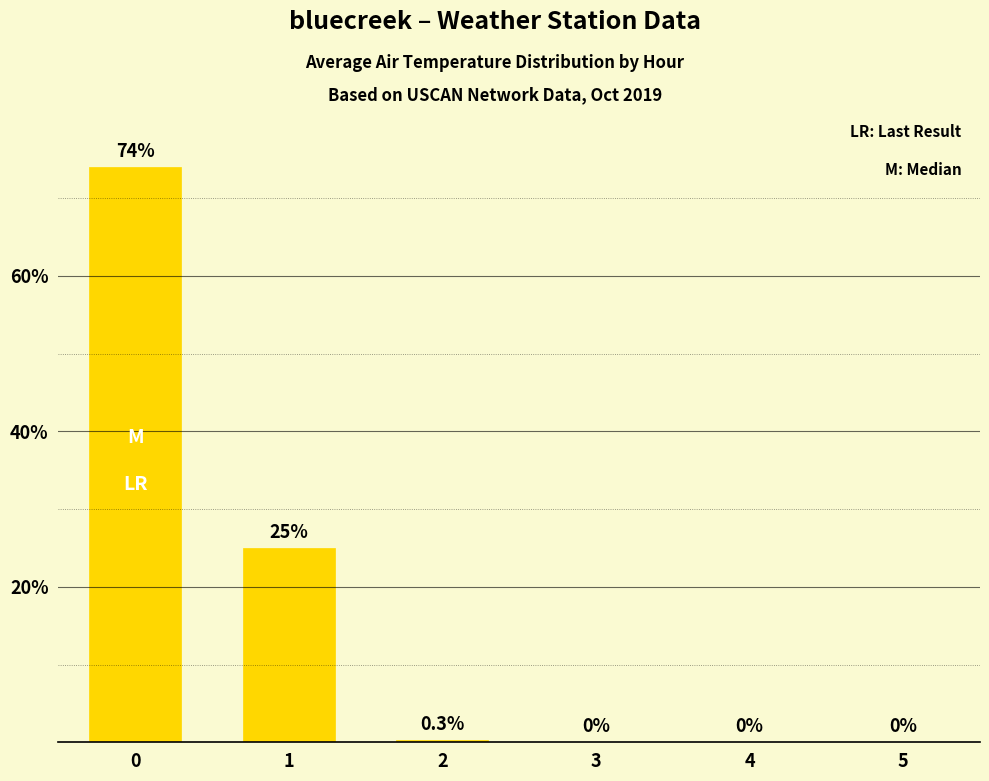

Reading left to right, extract all data points from this chart.

74.0	25.0	0.3	0.0	0.0	0.0